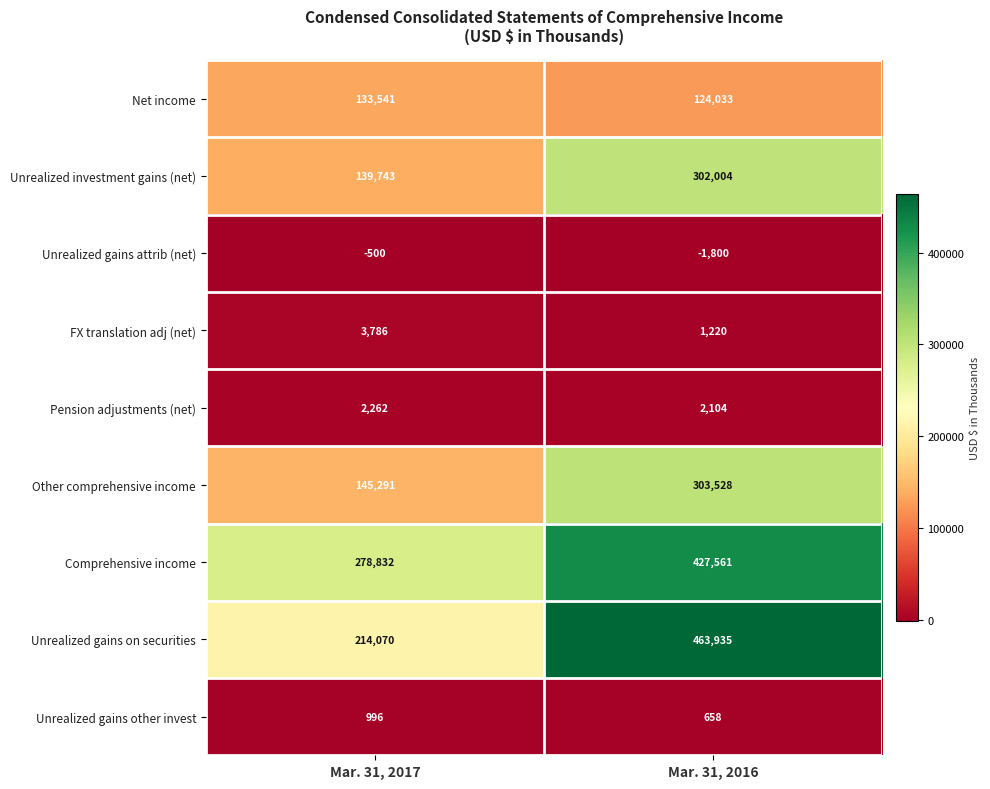

List the series in order of their peak value, lowest first.

Unrealized gains attrib (net), Unrealized gains other invest, Pension adjustments (net), FX translation adj (net), Net income, Unrealized investment gains (net), Other comprehensive income, Comprehensive income, Unrealized gains on securities